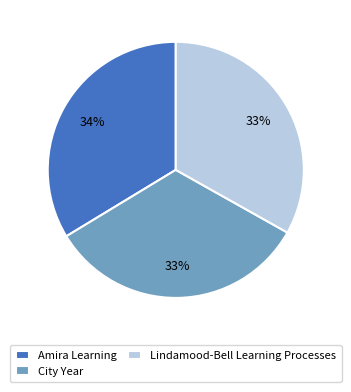

Which has a higher value, Amira Learning or Lindamood-Bell Learning Processes?

Amira Learning